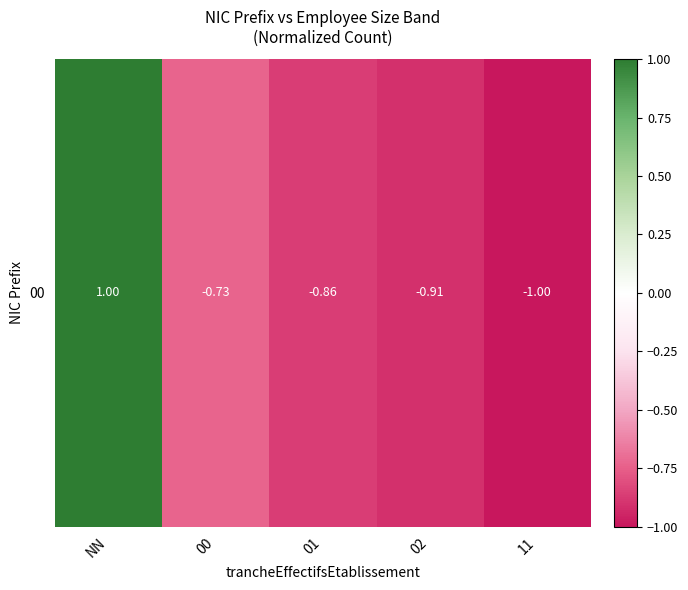

What is the difference between the values at 00 and NN?

1.7